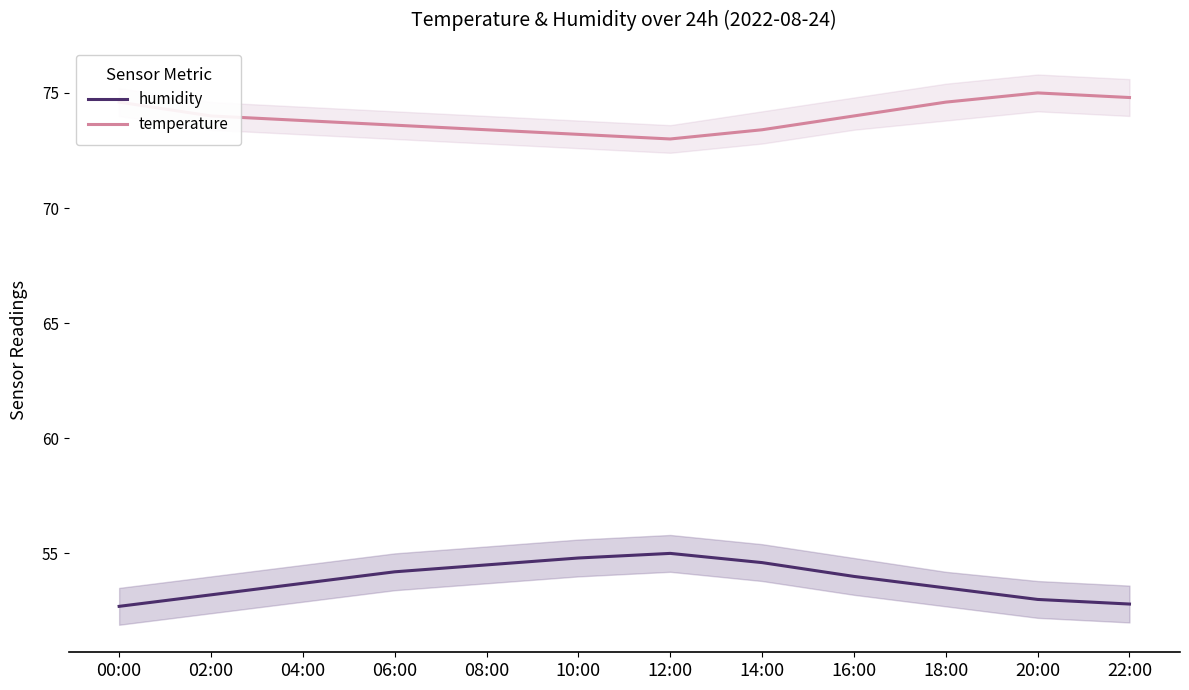

Is this an area chart (filled region under the line)?

No